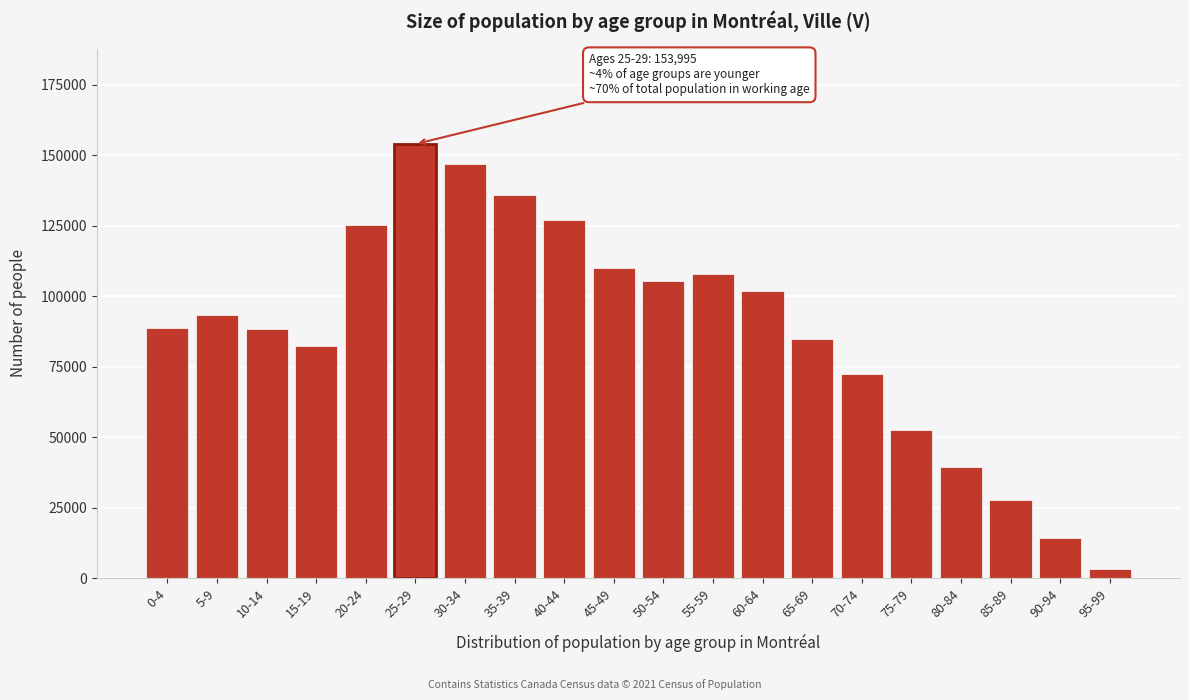

What is the change in value from 30-34 to 65-69?

-61830